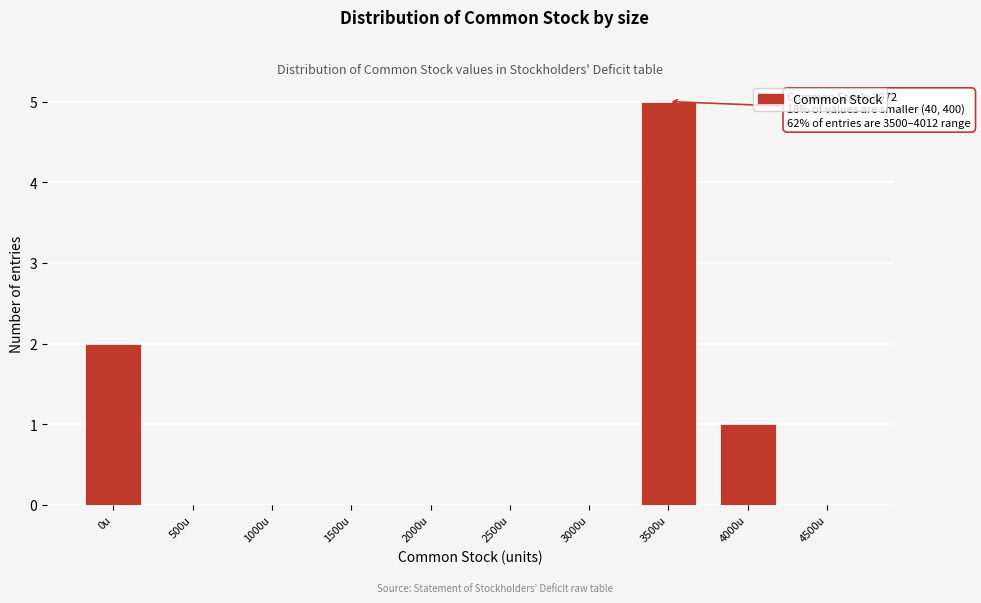

Reading left to right, what are all the values shown in this chart?

0u=2	500u=0	1000u=0	1500u=0	2000u=0	2500u=0	3000u=0	3500u=5	4000u=1	4500u=0